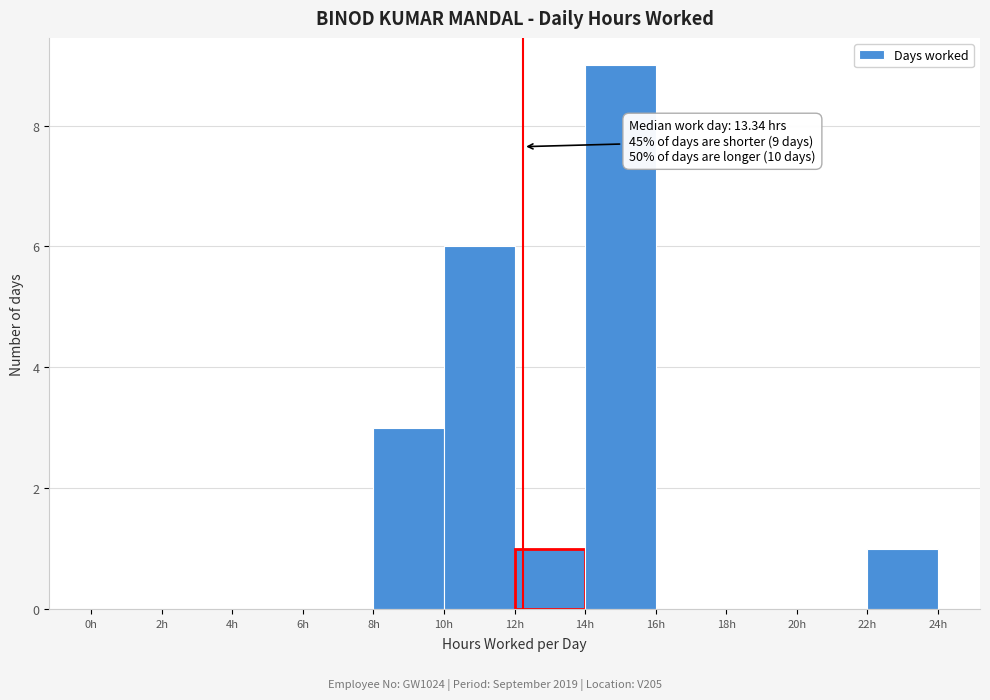

Over which range of the x-axis is the bar tallest?

14 to 16